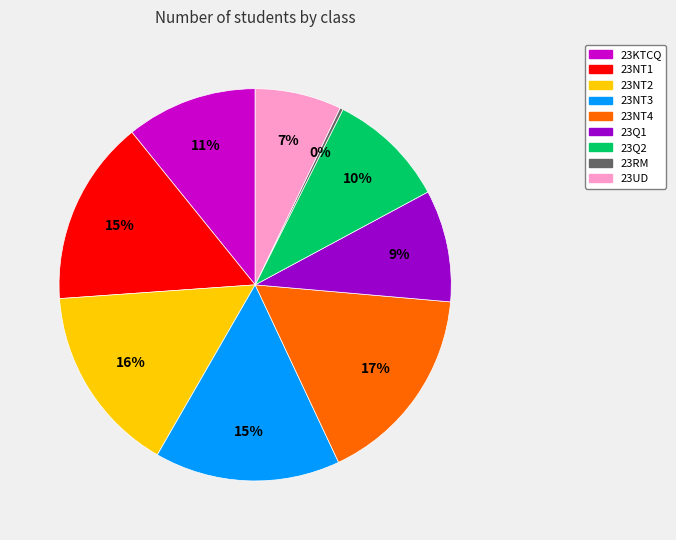

Which slice is the largest?

23NT4